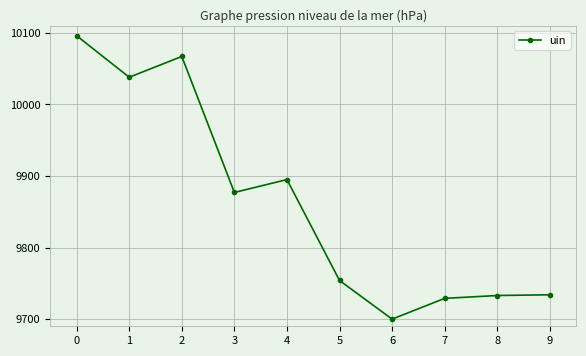

What is the approximate value at 1?

10038